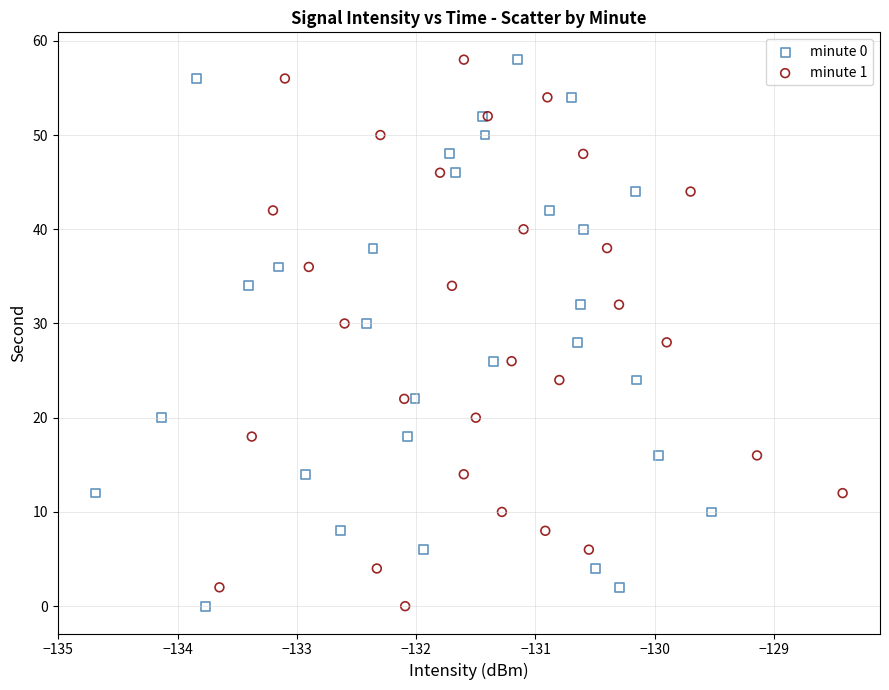

What are all the series names shown in the legend?

minute 0, minute 1